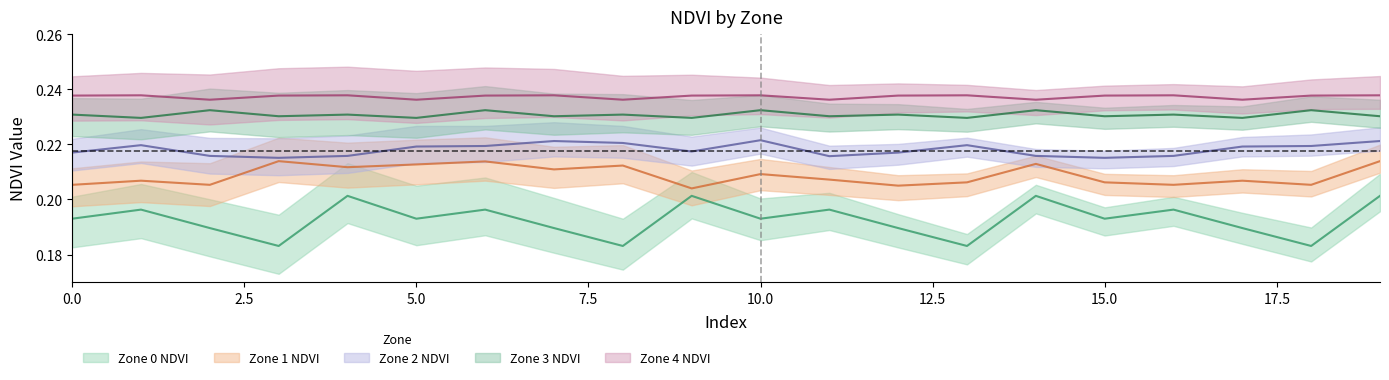

Reading left to right, transcribe all the data shown in this chart.

Zone 0 NDVI: 0.2	0.2	0.2	0.2	0.2	0.2	0.2	0.2	0.2	0.2	0.2	0.2	0.2	0.2	0.2	0.2	0.2	0.2	0.2	0.2
Zone 1 NDVI: 0.2	0.2	0.2	0.2	0.2	0.2	0.2	0.2	0.2	0.2	0.2	0.2	0.2	0.2	0.2	0.2	0.2	0.2	0.2	0.2
Zone 2 NDVI: 0.2	0.2	0.2	0.2	0.2	0.2	0.2	0.2	0.2	0.2	0.2	0.2	0.2	0.2	0.2	0.2	0.2	0.2	0.2	0.2
Zone 3 NDVI: 0.2	0.2	0.2	0.2	0.2	0.2	0.2	0.2	0.2	0.2	0.2	0.2	0.2	0.2	0.2	0.2	0.2	0.2	0.2	0.2
Zone 4 NDVI: 0.2	0.2	0.2	0.2	0.2	0.2	0.2	0.2	0.2	0.2	0.2	0.2	0.2	0.2	0.2	0.2	0.2	0.2	0.2	0.2